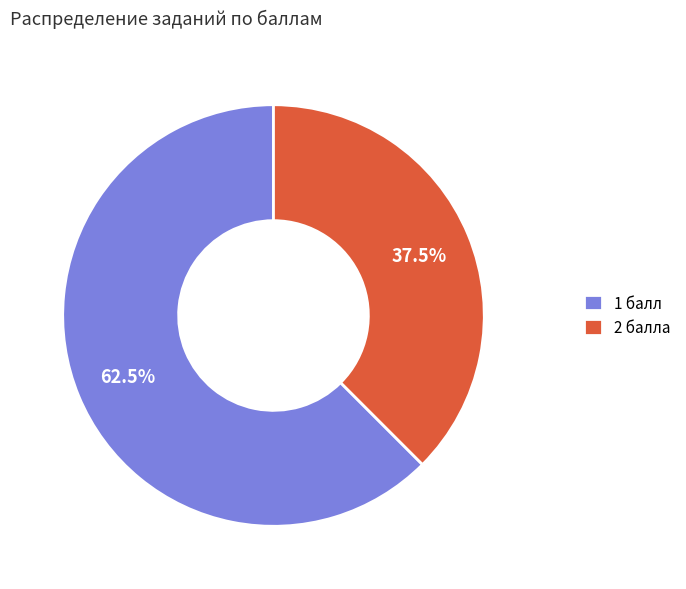

Rank the categories by value from lowest to highest.

2 балла, 1 балл